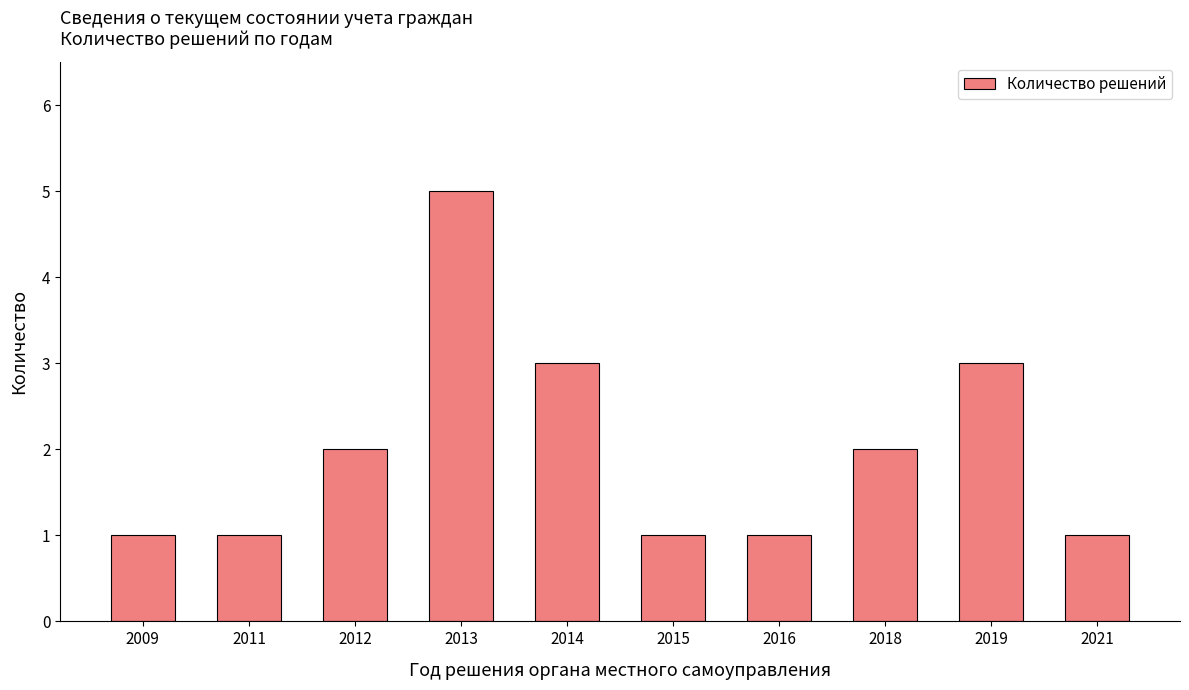

Does the chart contain stacked bars?

No